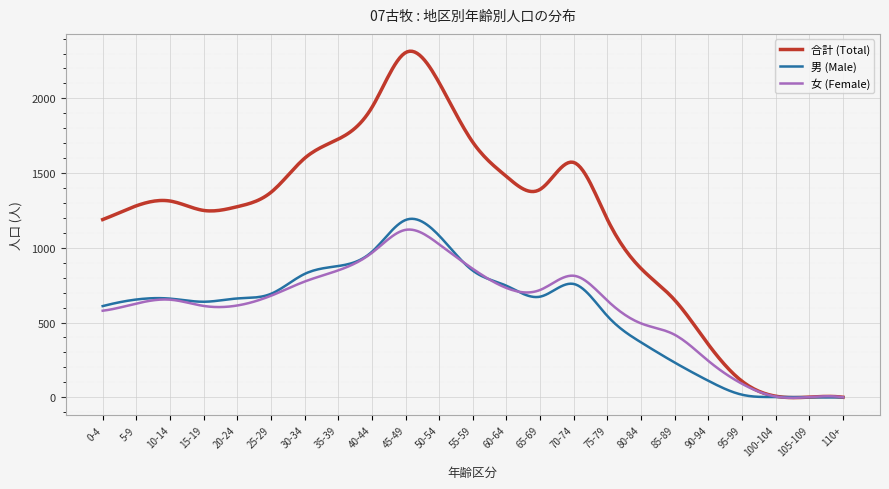

Which series has the widest spread of values?

合計 (Total)